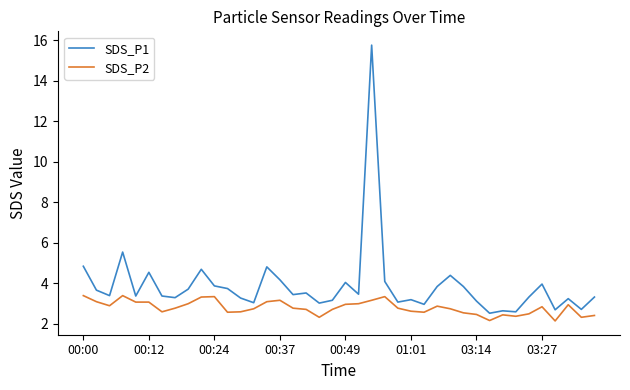

What is the average value of the SDS_P2 series?

2.8